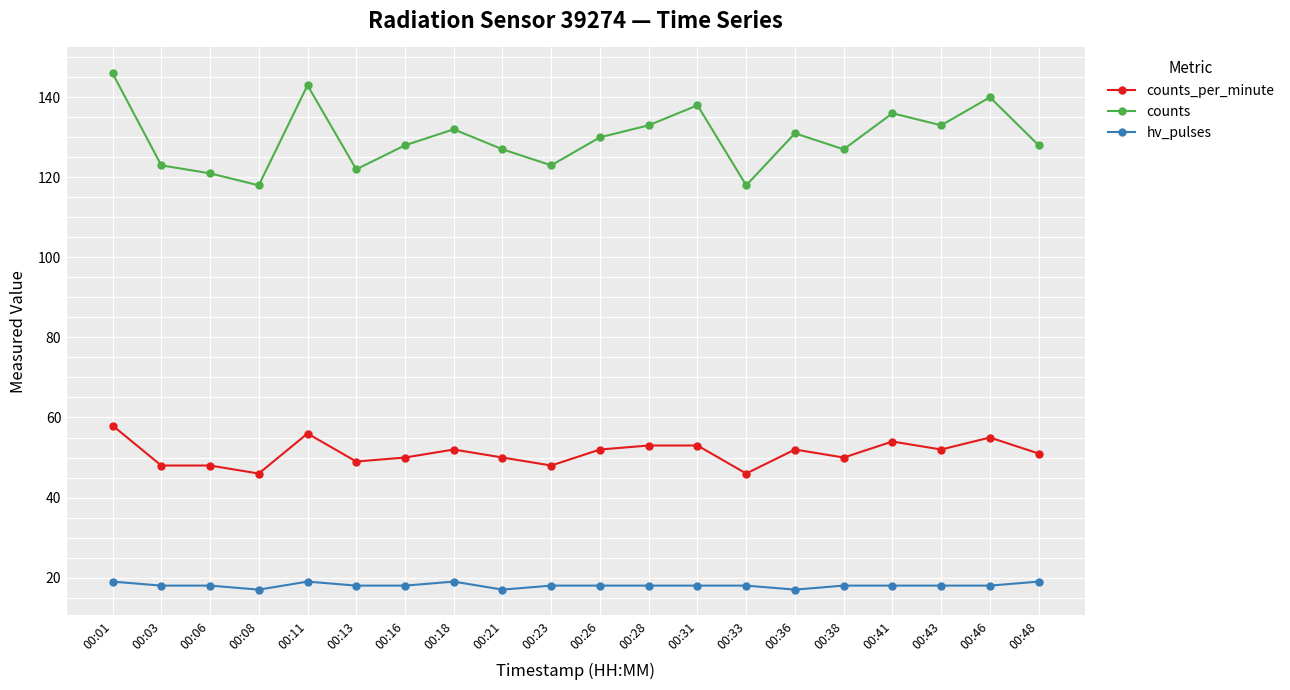

At which category is the sum across all series the highest?

00:01